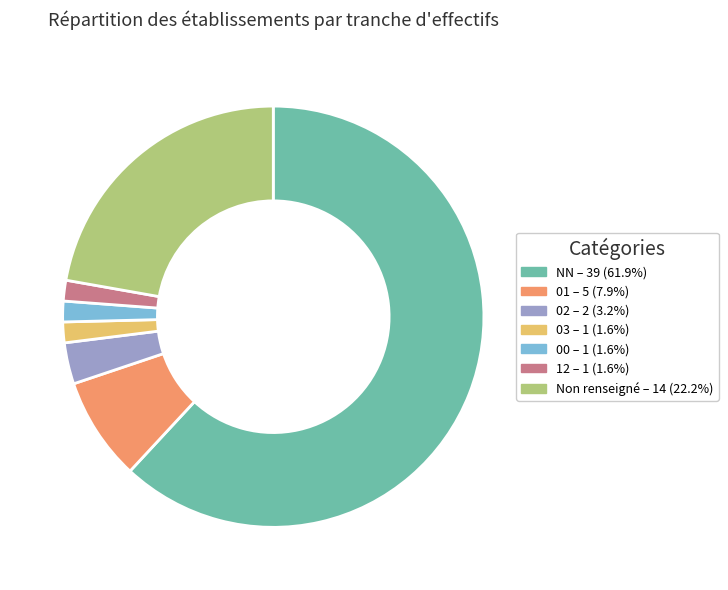

What is the ratio of the value at 00 – 1 (1.6%) to the value at 12 – 1 (1.6%)?

1.0